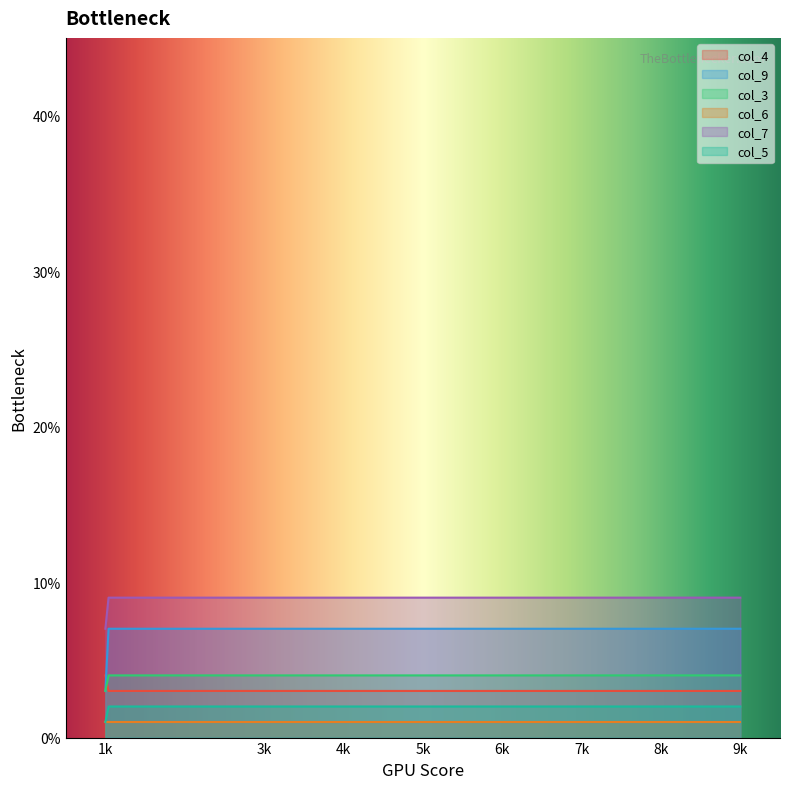

True or false: col_5 and col_3 cross at least once.

False